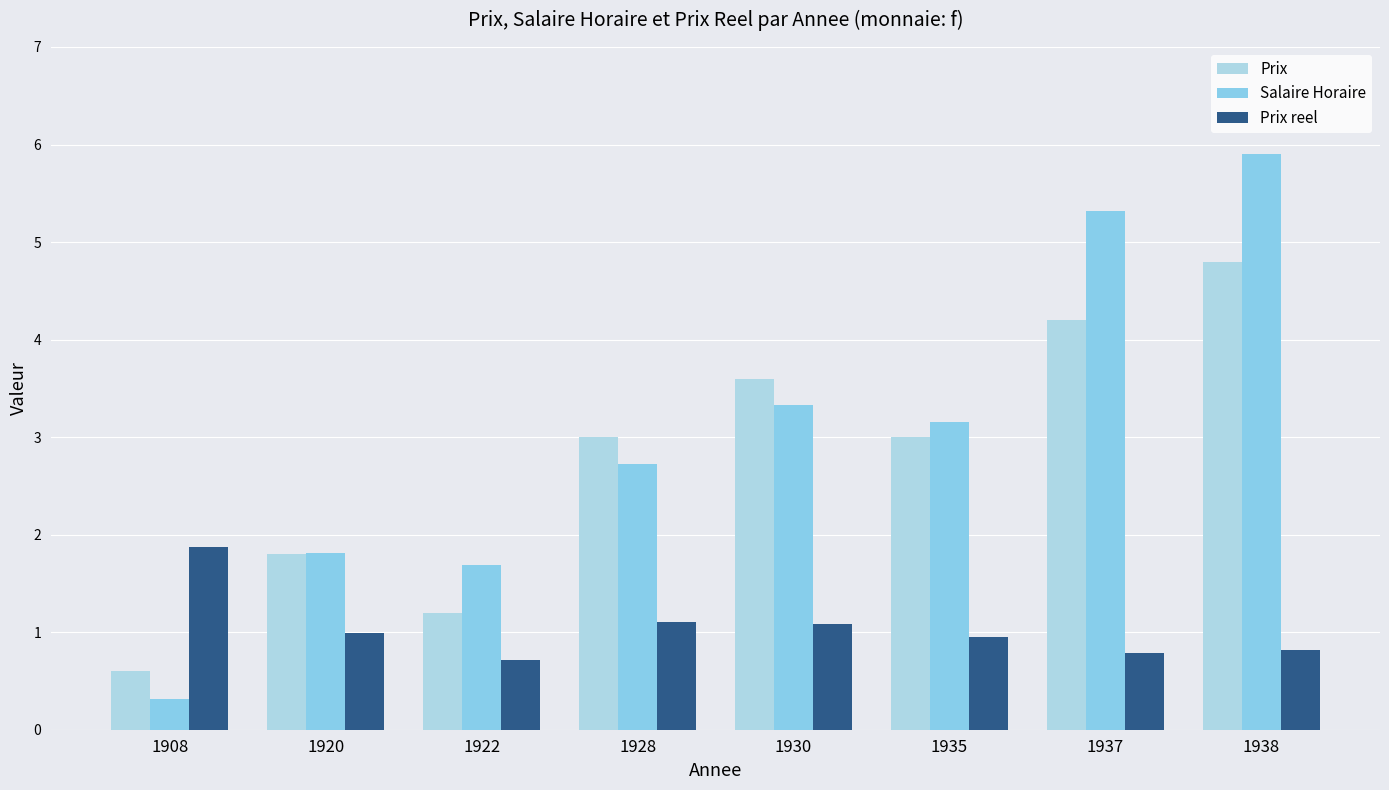

Reading left to right, extract all data points from this chart.

Prix: 0.6	1.8	1.2	3.0	3.6	3.0	4.2	4.8
Salaire Horaire: 0.3	1.8	1.7	2.7	3.3	3.1	5.3	5.9
Prix reel: 1.9	1.0	0.7	1.1	1.1	1.0	0.8	0.8